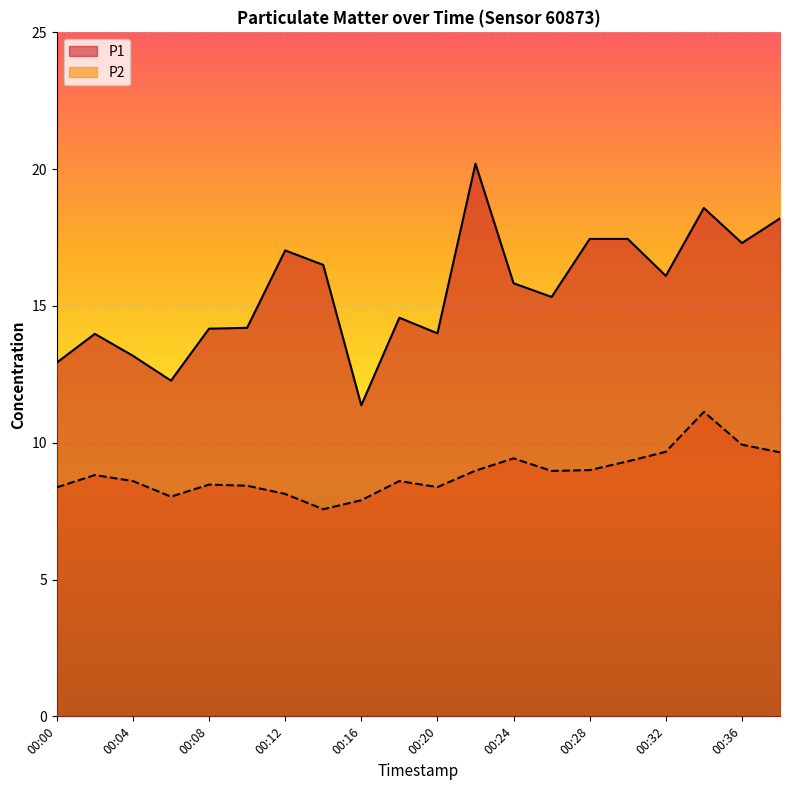

What is the difference between the maximum and minimum values in the P2 series?

3.6